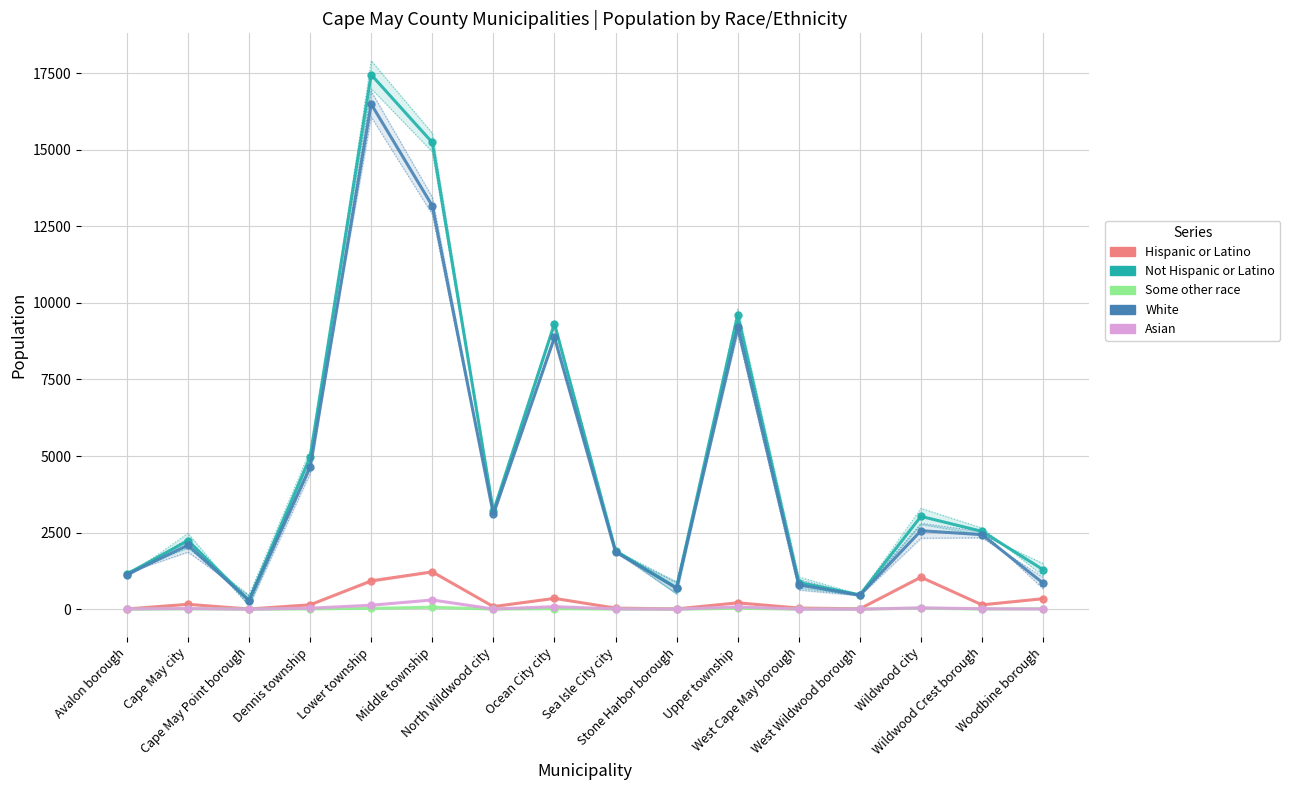

Rank the series at North Wildwood city from highest to lowest value.

Not Hispanic or Latino, White, Hispanic or Latino, Asian, Some other race